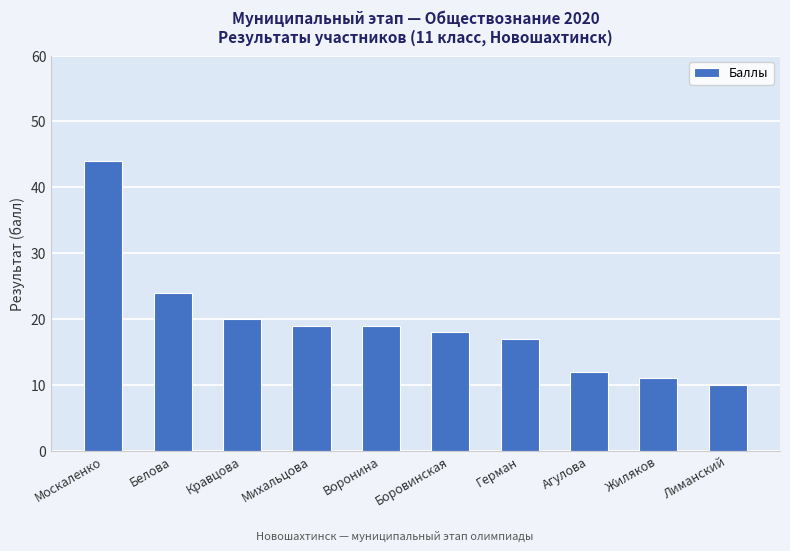

What is the sum of the values at Герман and Агулова?

29